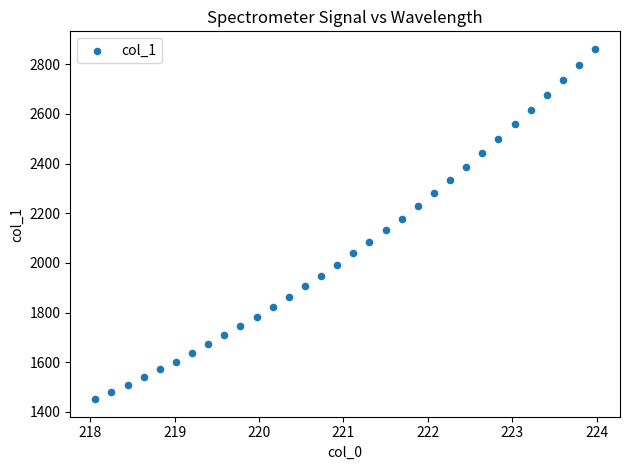

What is the range of X values (max minus min)?

5.9